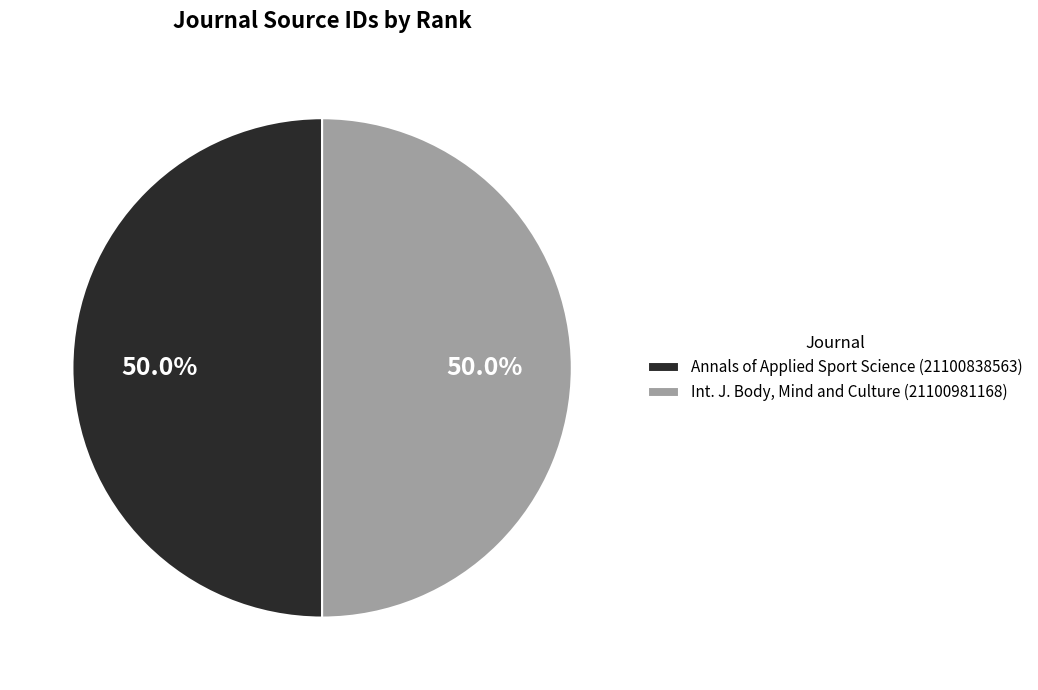

Combined, what portion of the pie is Annals of Applied Sport Science (21100838563) and Int. J. Body, Mind and Culture (21100981168)?

100.0%